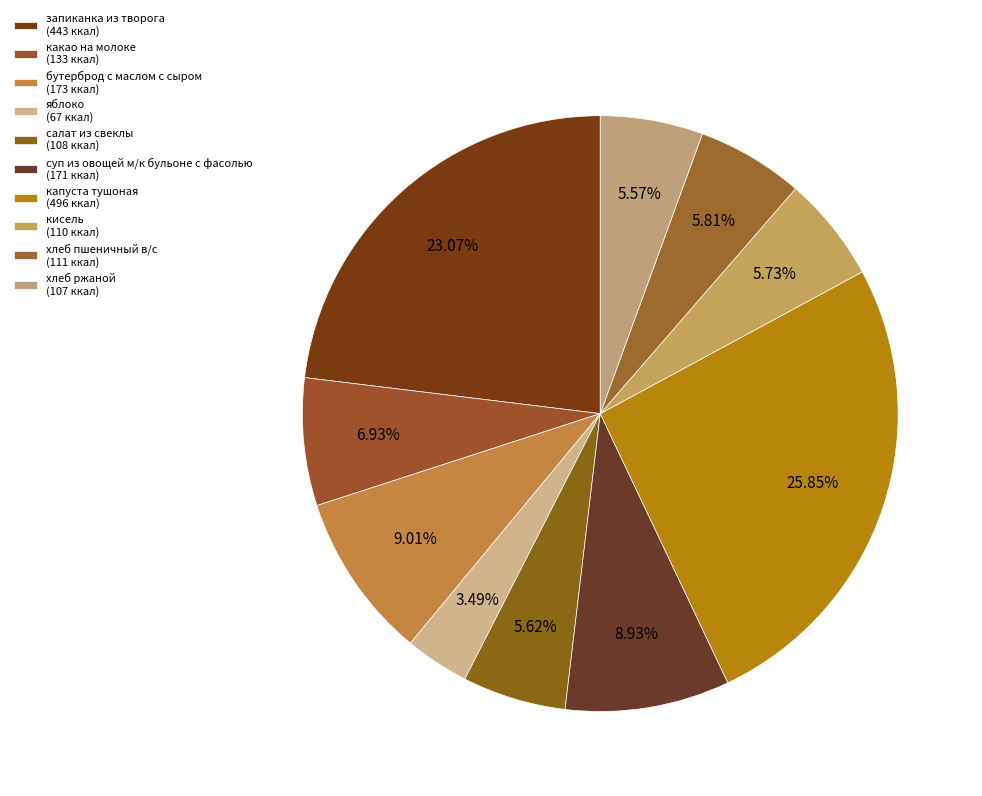

Do суп из овощей м/к бульоне с фасолью and кисель together represent more than half of the pie?

No